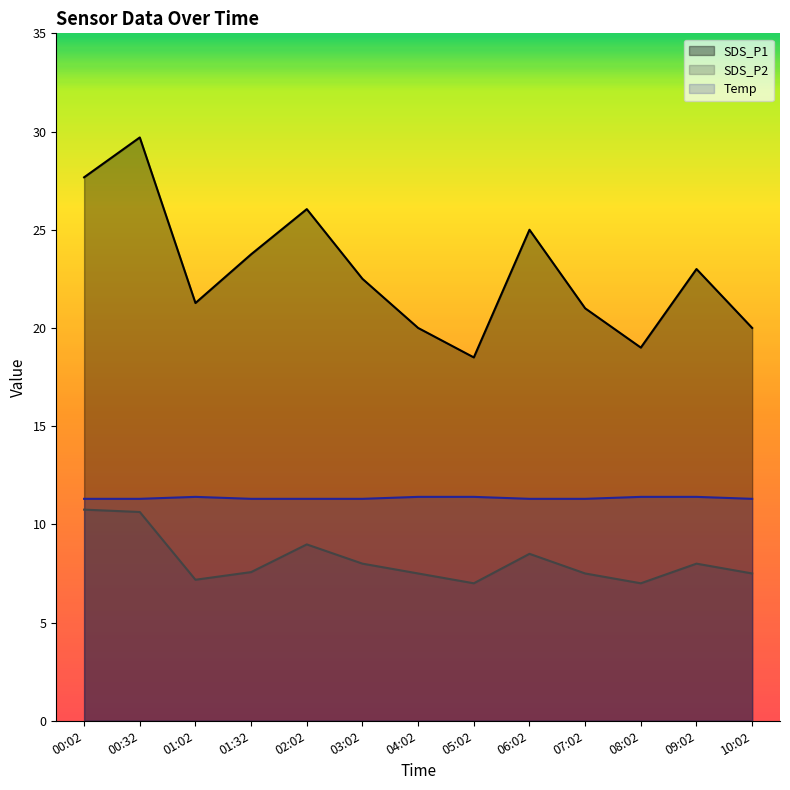

Which category has the lowest value in the Temp series?

00:02